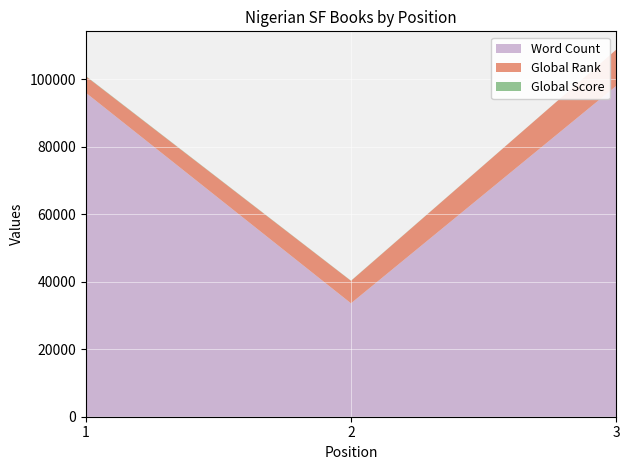

How many values in the Global Score series exceed 54?

1